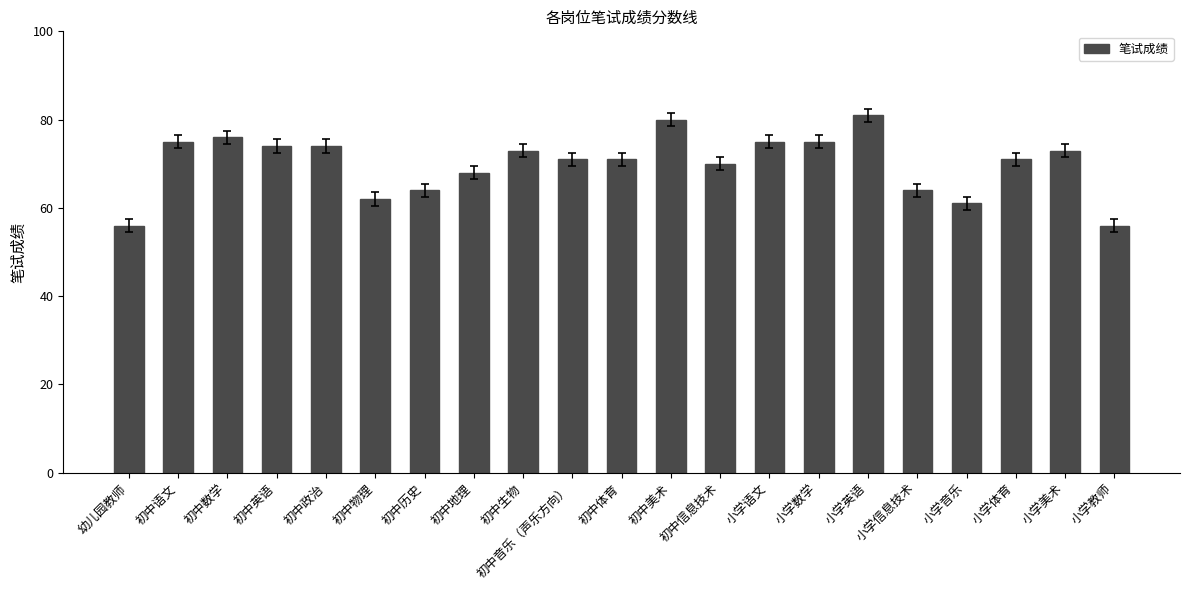

Count the number of categories in the chart.

21